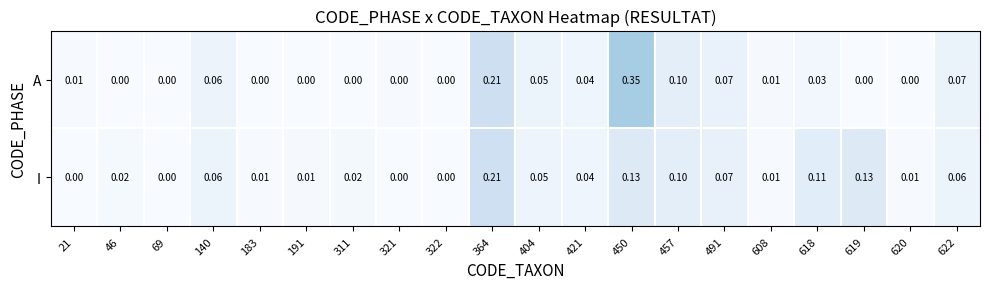

Rank the series at 618 from highest to lowest value.

I, A